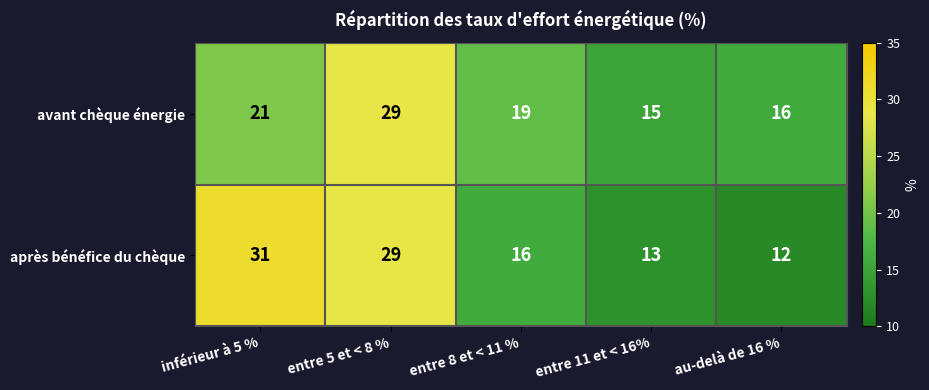

Which series changed the most between inférieur à 5 % and entre 5 et < 8 %?

avant chèque énergie